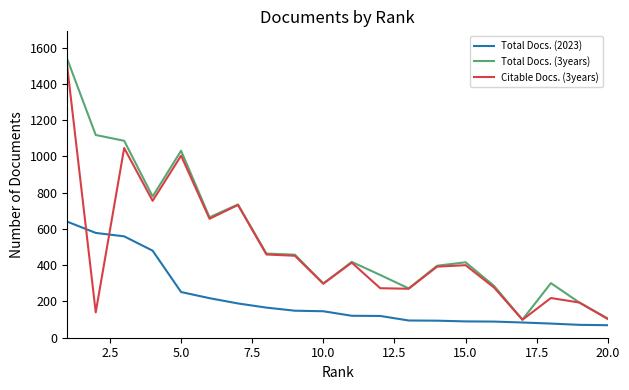

Which series has the largest range (max minus min)?

Total Docs. (3years)